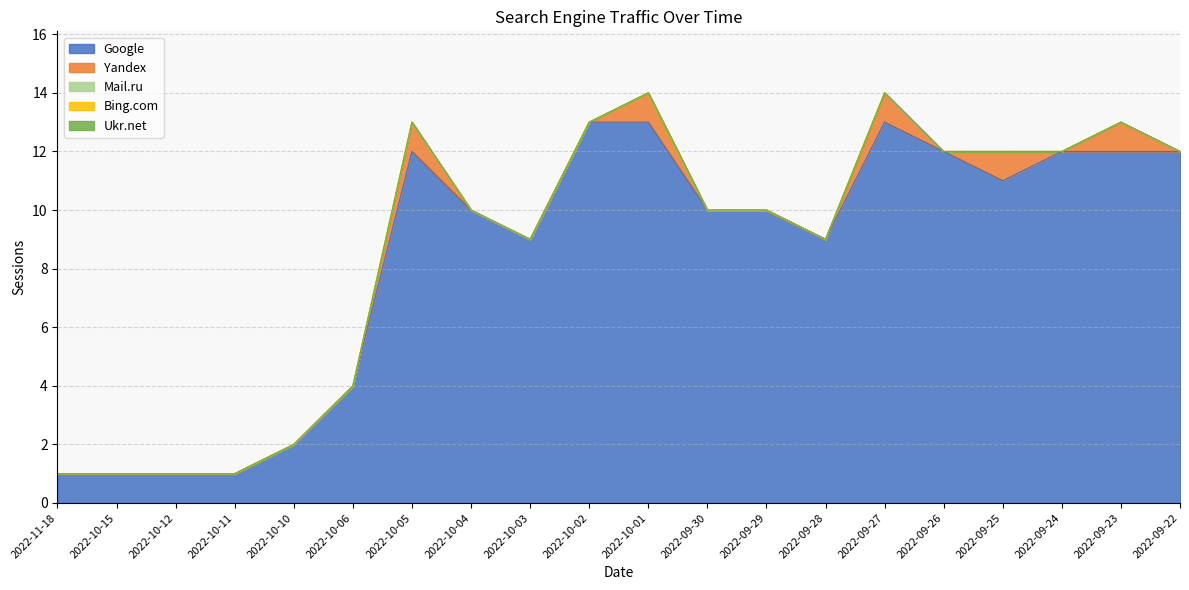

Reading left to right, transcribe all the data shown in this chart.

Google: 2022-11-18=1	2022-10-15=1	2022-10-12=1	2022-10-11=1	2022-10-10=2	2022-10-06=4	2022-10-05=12	2022-10-04=10	2022-10-03=9	2022-10-02=13	2022-10-01=13	2022-09-30=10	2022-09-29=10	2022-09-28=9	2022-09-27=13	2022-09-26=12	2022-09-25=11	2022-09-24=12	2022-09-23=12	2022-09-22=12
Yandex: 2022-11-18=0	2022-10-15=0	2022-10-12=0	2022-10-11=0	2022-10-10=0	2022-10-06=0	2022-10-05=1	2022-10-04=0	2022-10-03=0	2022-10-02=0	2022-10-01=1	2022-09-30=0	2022-09-29=0	2022-09-28=0	2022-09-27=1	2022-09-26=0	2022-09-25=1	2022-09-24=0	2022-09-23=1	2022-09-22=0
Mail.ru: 2022-11-18=0	2022-10-15=0	2022-10-12=0	2022-10-11=0	2022-10-10=0	2022-10-06=0	2022-10-05=0	2022-10-04=0	2022-10-03=0	2022-10-02=0	2022-10-01=0	2022-09-30=0	2022-09-29=0	2022-09-28=0	2022-09-27=0	2022-09-26=0	2022-09-25=0	2022-09-24=0	2022-09-23=0	2022-09-22=0
Bing.com: 2022-11-18=0	2022-10-15=0	2022-10-12=0	2022-10-11=0	2022-10-10=0	2022-10-06=0	2022-10-05=0	2022-10-04=0	2022-10-03=0	2022-10-02=0	2022-10-01=0	2022-09-30=0	2022-09-29=0	2022-09-28=0	2022-09-27=0	2022-09-26=0	2022-09-25=0	2022-09-24=0	2022-09-23=0	2022-09-22=0
Ukr.net: 2022-11-18=0	2022-10-15=0	2022-10-12=0	2022-10-11=0	2022-10-10=0	2022-10-06=0	2022-10-05=0	2022-10-04=0	2022-10-03=0	2022-10-02=0	2022-10-01=0	2022-09-30=0	2022-09-29=0	2022-09-28=0	2022-09-27=0	2022-09-26=0	2022-09-25=0	2022-09-24=0	2022-09-23=0	2022-09-22=0